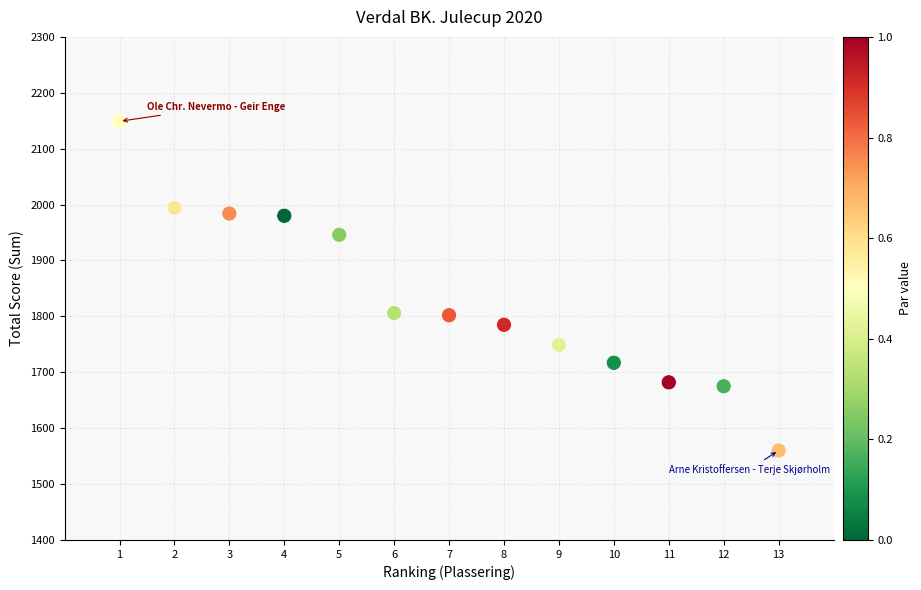

What is the range of X values (max minus min)?

12